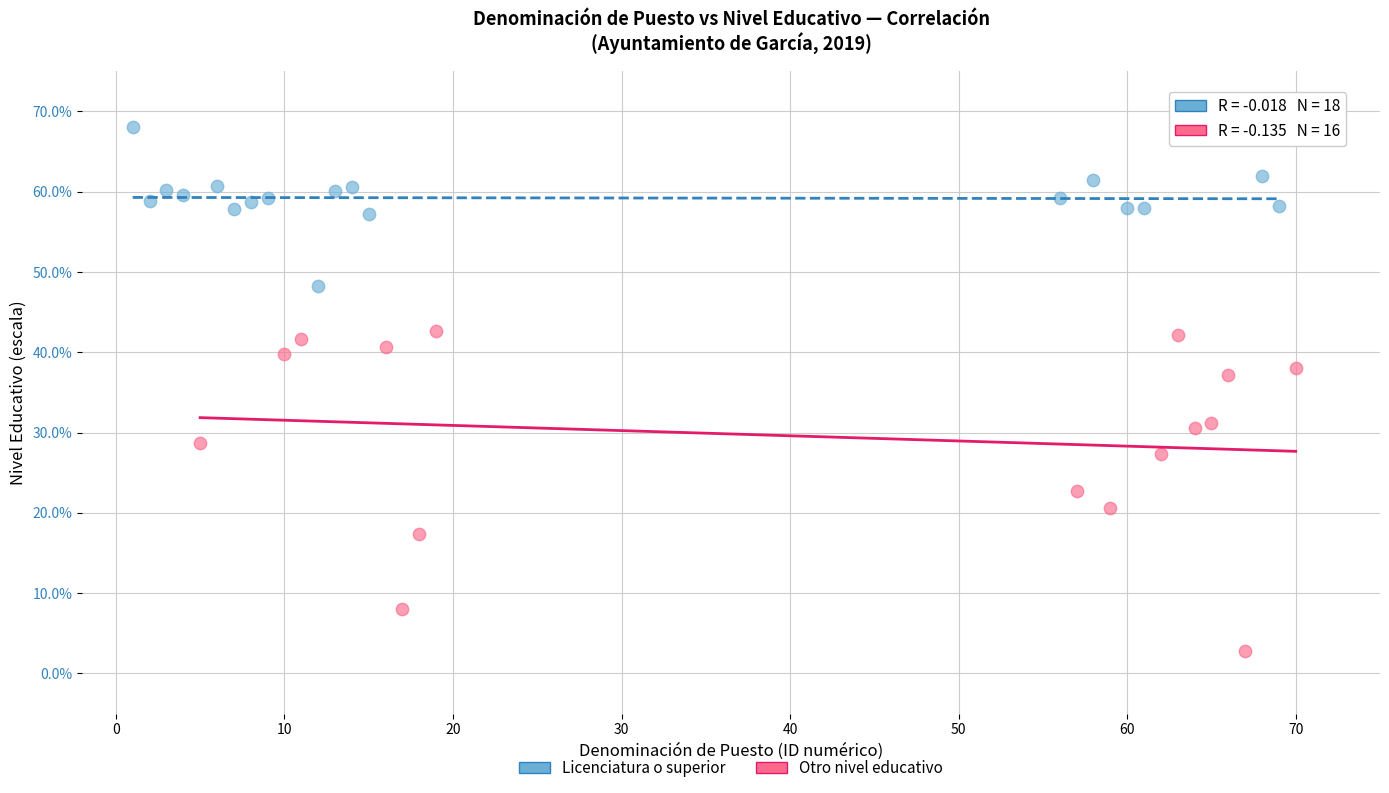

Which series has the widest spread of Y values?

Otro nivel educativo